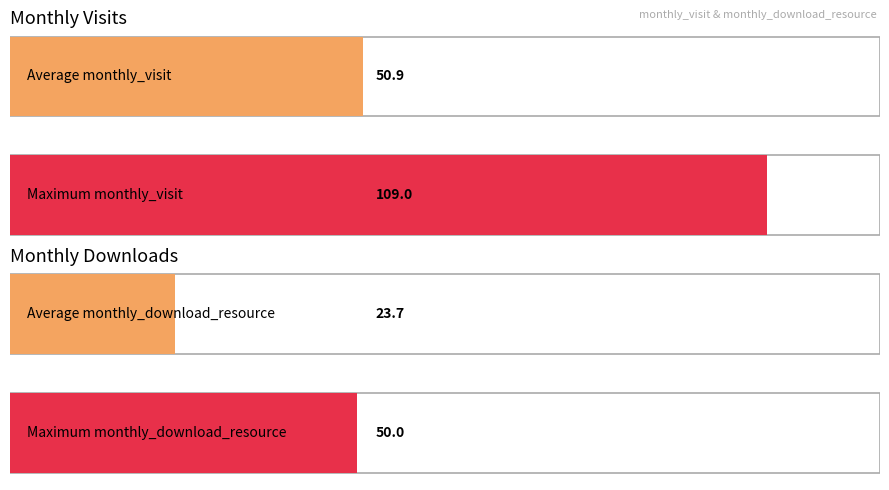

Rank the series by their maximum value, from lowest to highest.

monthly_download_resource, monthly_visit